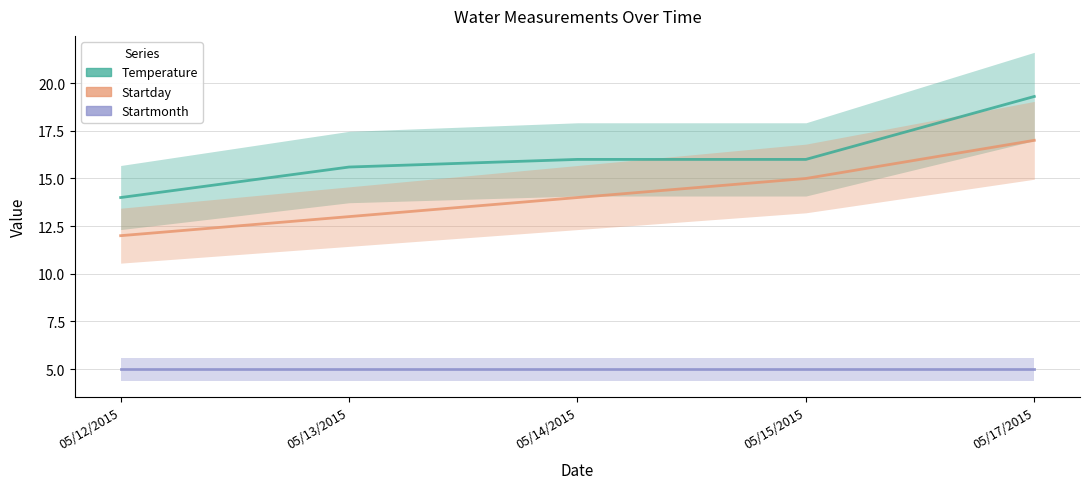

What is the value of the Temperature point at the 2nd from the left?

15.6